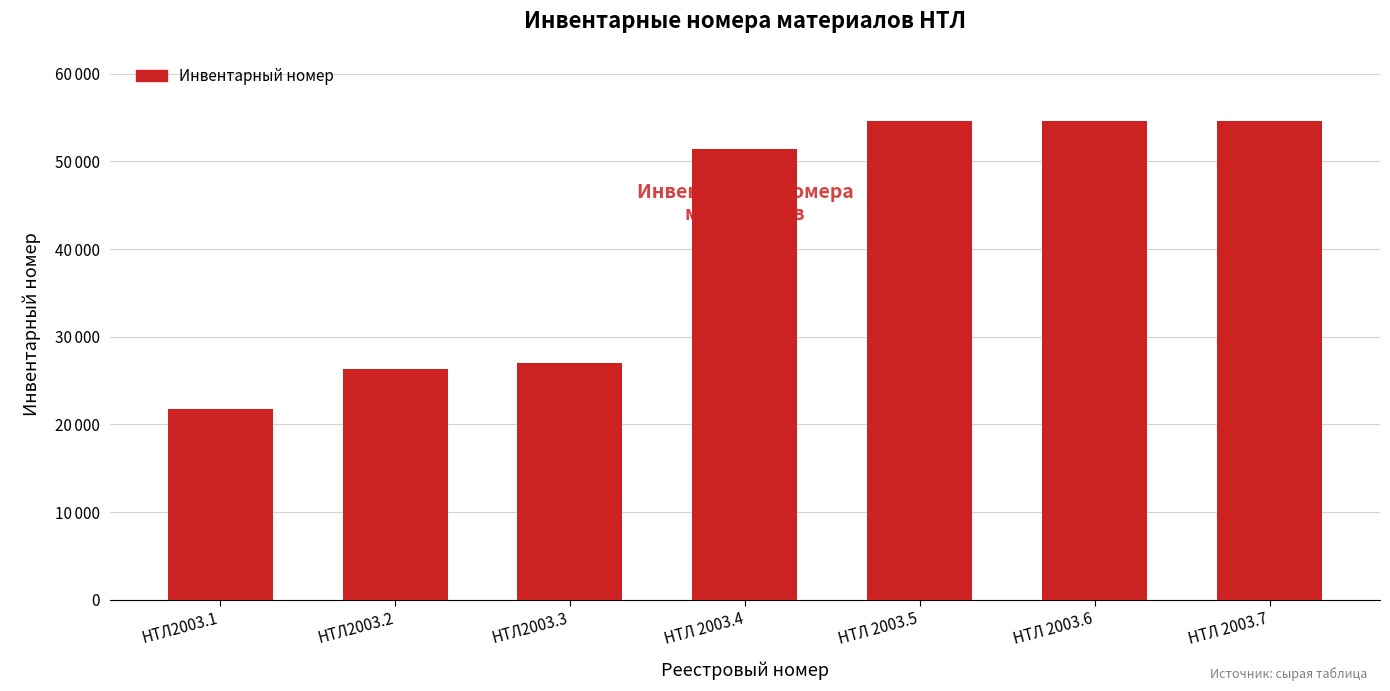

Between НТЛ2003.1 and НТЛ 2003.6, which is larger?

НТЛ 2003.6